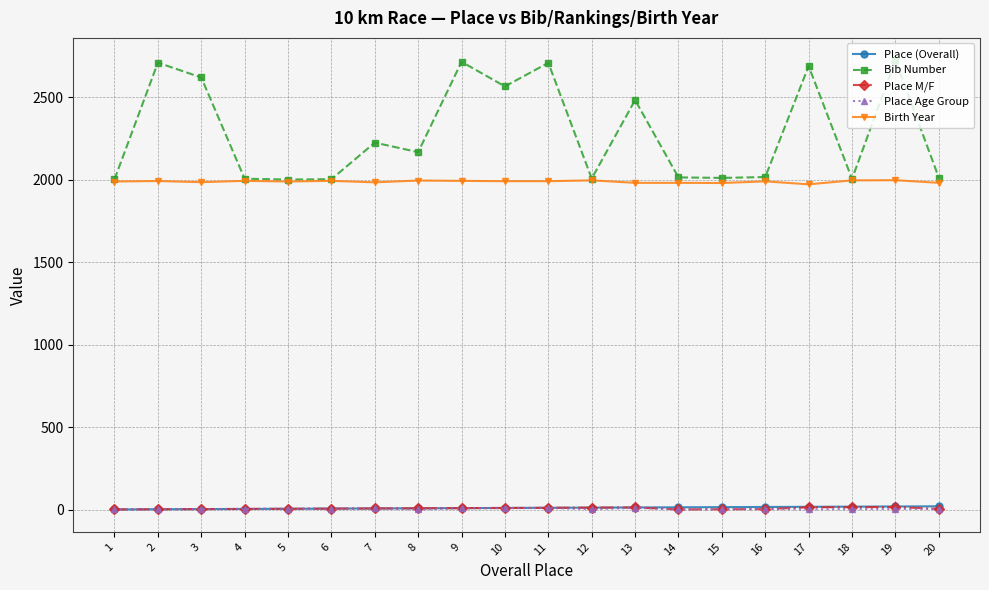

Which series has the largest total across all categories?

Bib Number